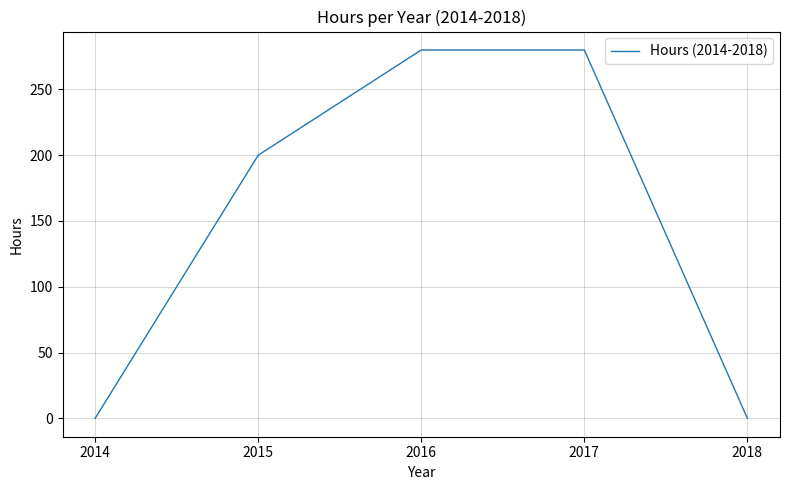

Is it true that the value at 2018 is 153?

False